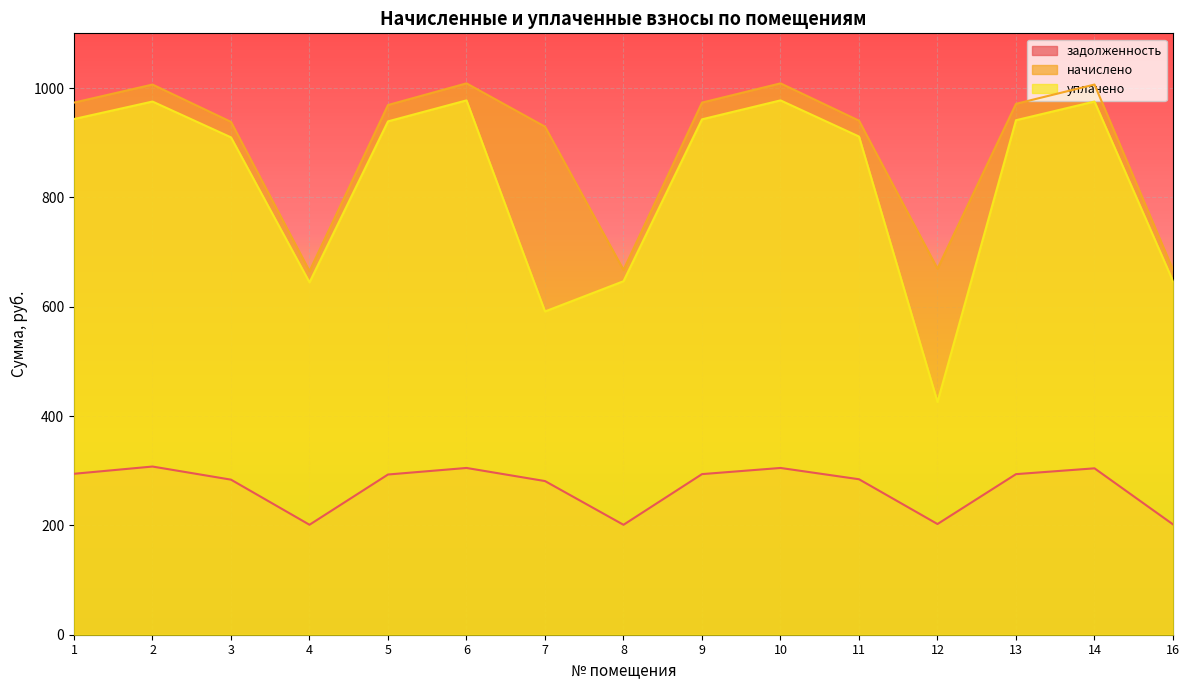

Reading right to left, list all the values displayed in this chart.

задолженность: 201.8	304.4	293.7	202.5	284.4	305.0	293.8	201.1	281.1	305.0	293.0	201.1	283.6	307.6	294.4
начислено: 667.2	1006.3	971.1	669.4	940.3	1008.5	973.3	667.2	929.2	1008.5	968.9	665.0	938.0	1006.3	973.3
уплачено: 646.6	975.2	941.1	425.6	911.2	977.4	942.7	646.6	591.3	977.4	939.0	644.5	909.7	975.2	943.2